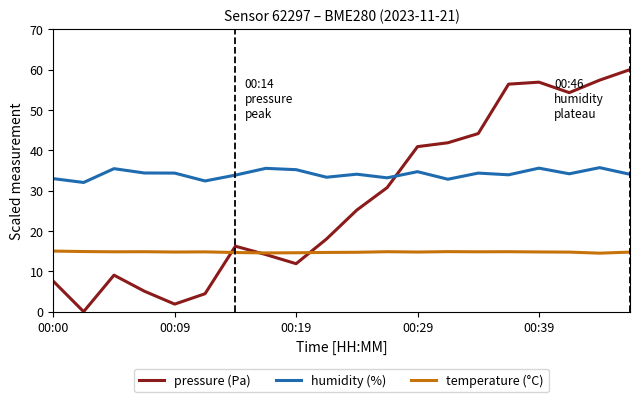

How many intersections are there between pressure (Pa) and humidity (%)?

1